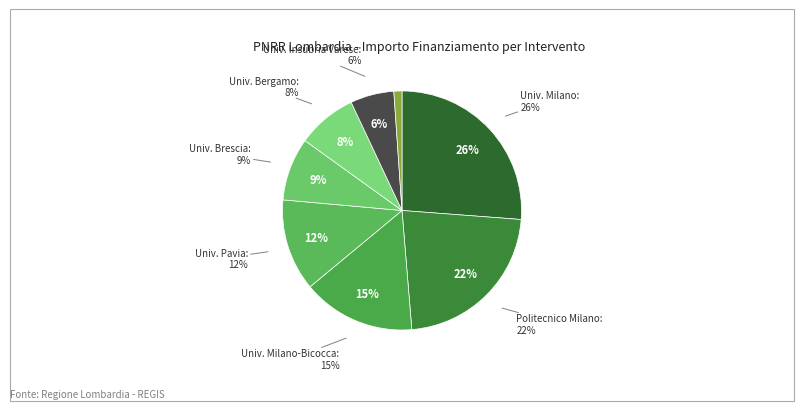

Which slice is the smallest?

I.U.S.S. - ISTITUTO UNIVERSITARIO